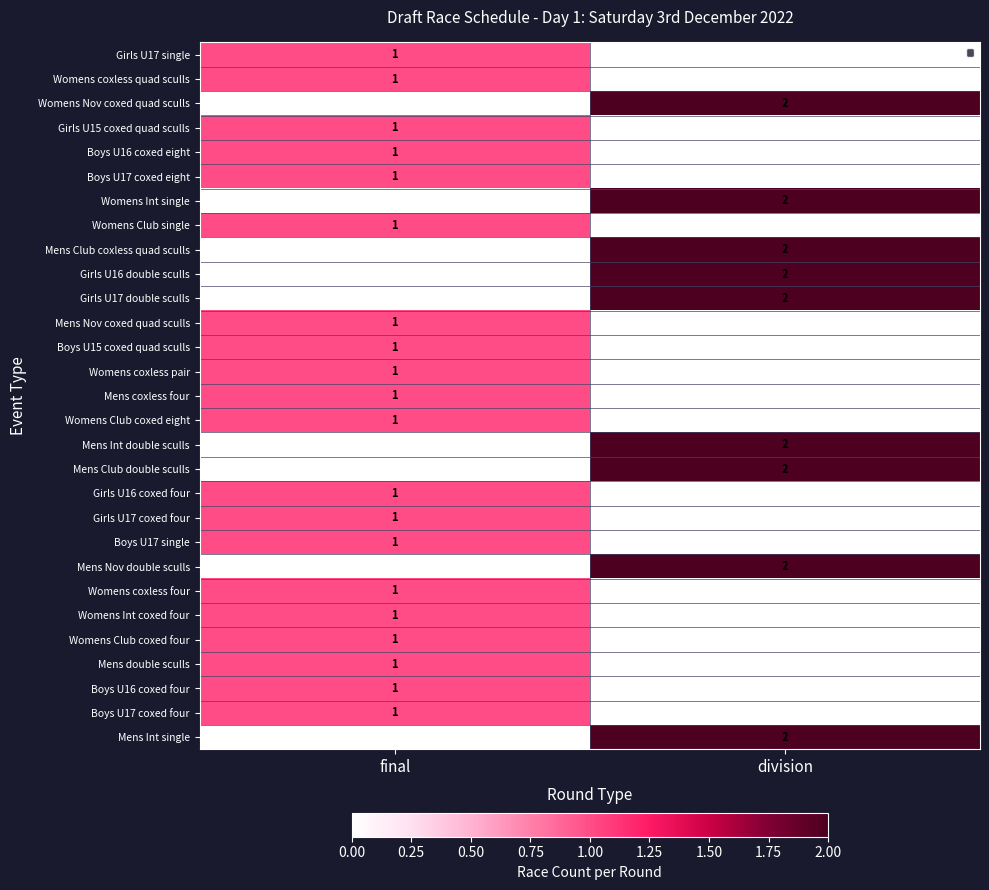

Count the number of categories in the chart.

2